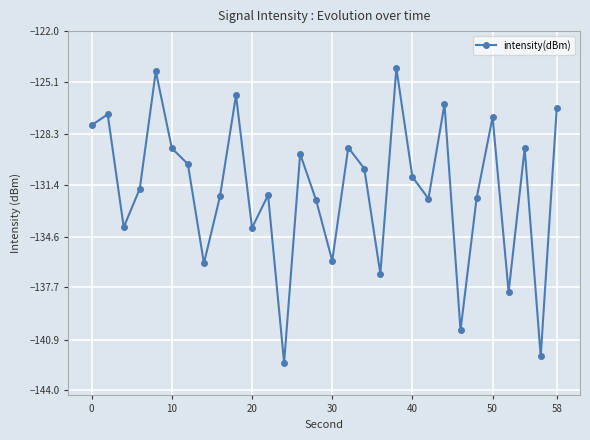

How many points are lower than both their immediate neighbors (excluding endpoints)?

10